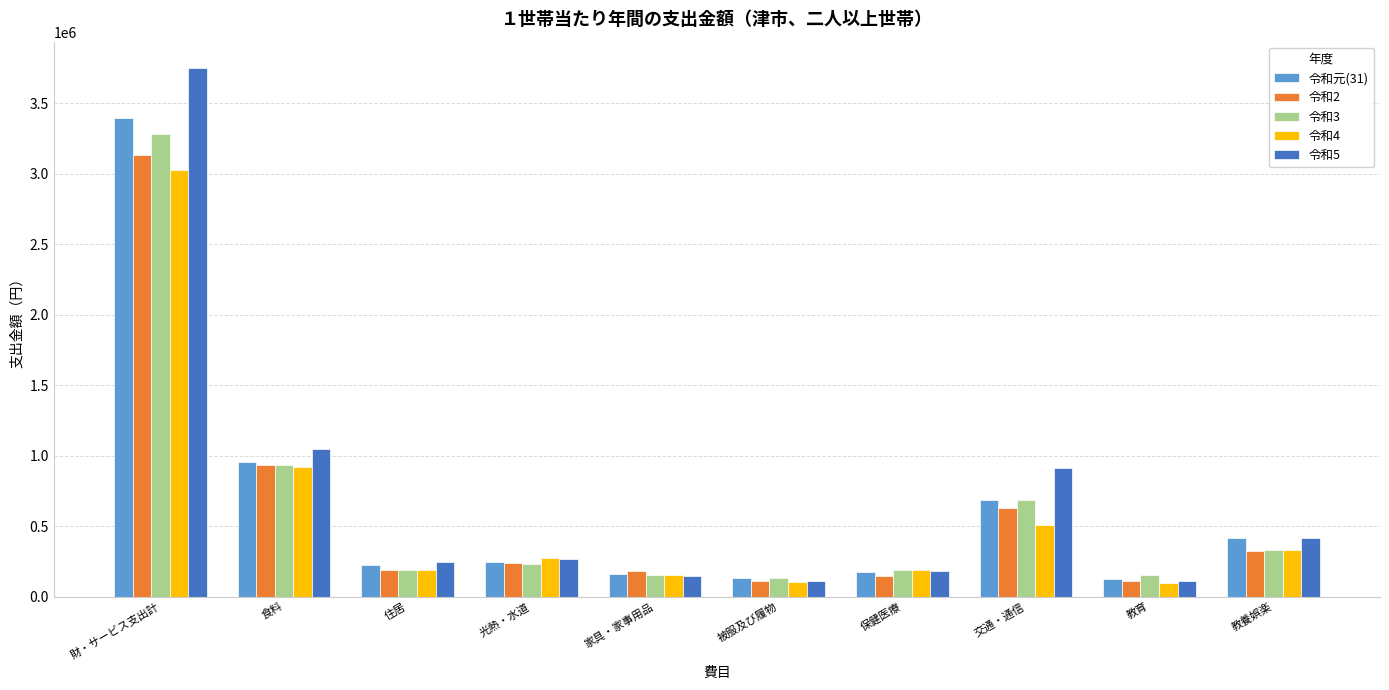

The value of 令和3 at 教養娯楽 is 328356. True or false?

True